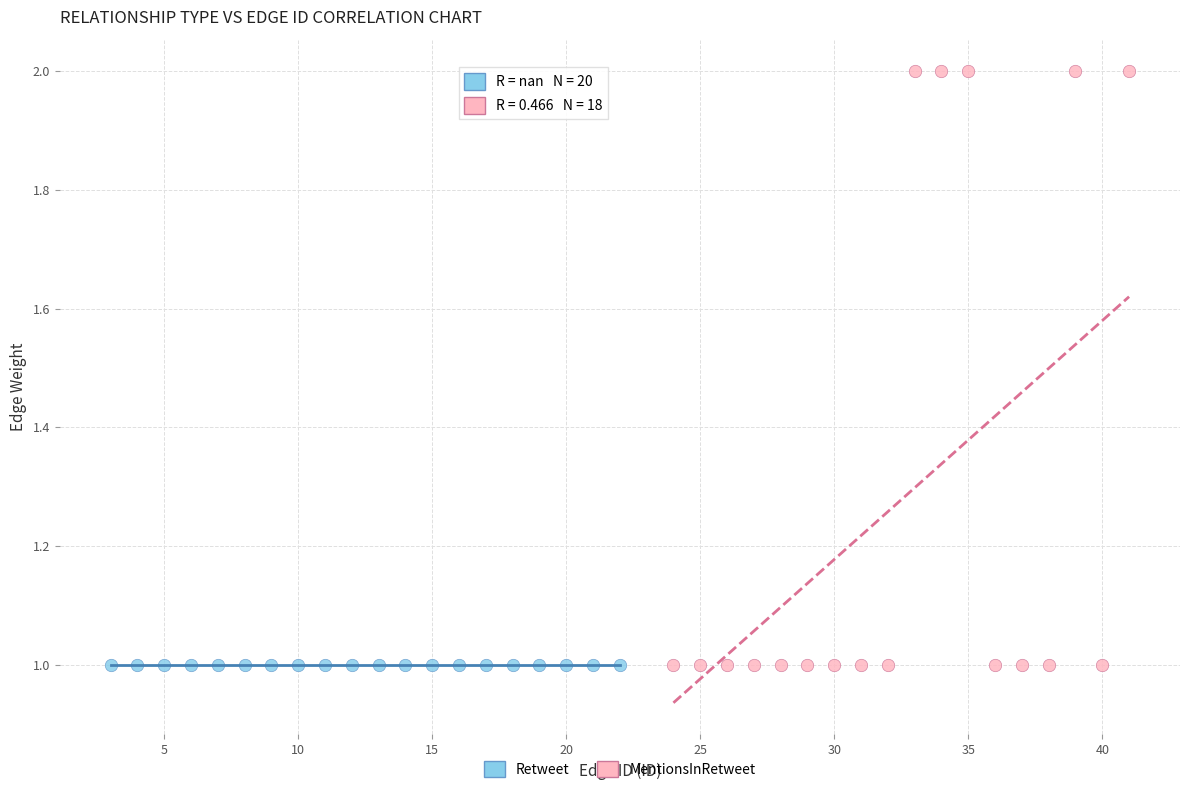

Which series contains the highest Y value?

MentionsInRetweet